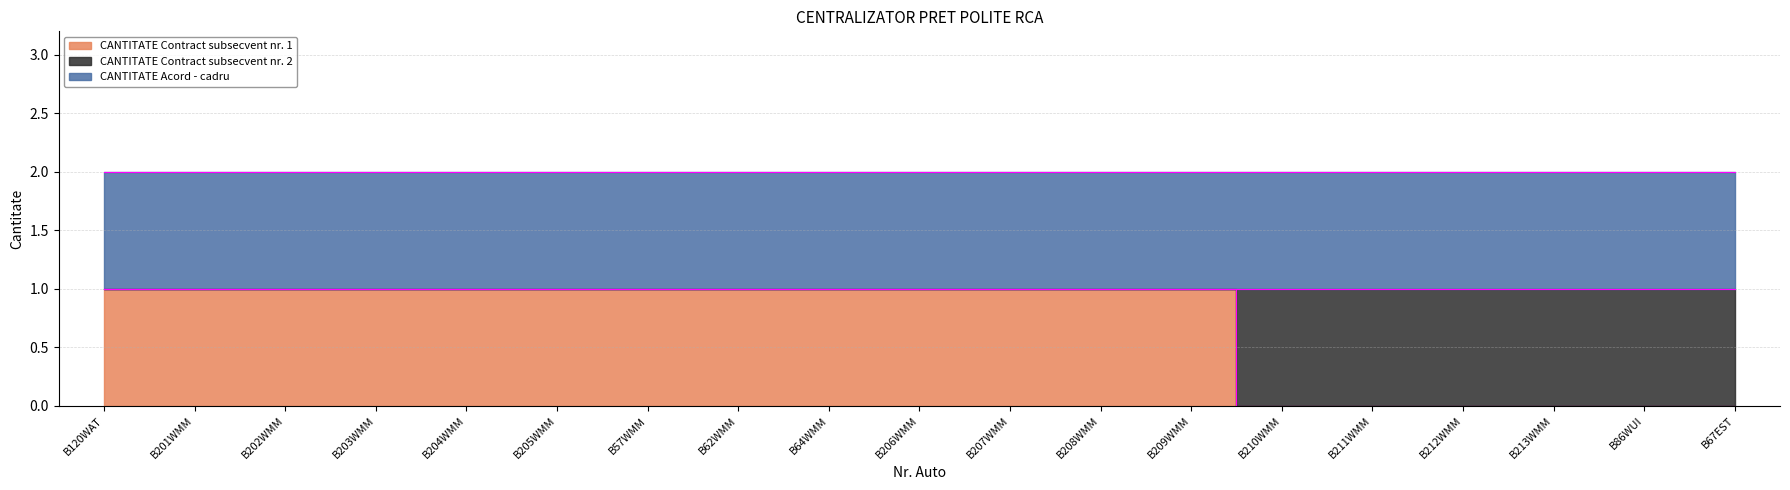

What is the sum of all CANTITATE Contract subsecvent nr. 1 values?

13